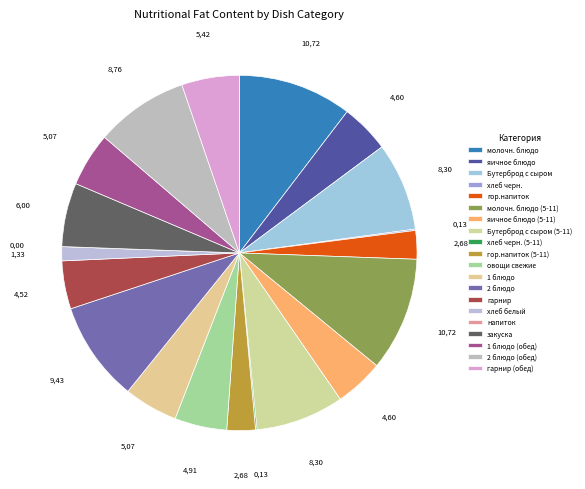

Which category has the biggest portion of the pie?

молочн. блюдо